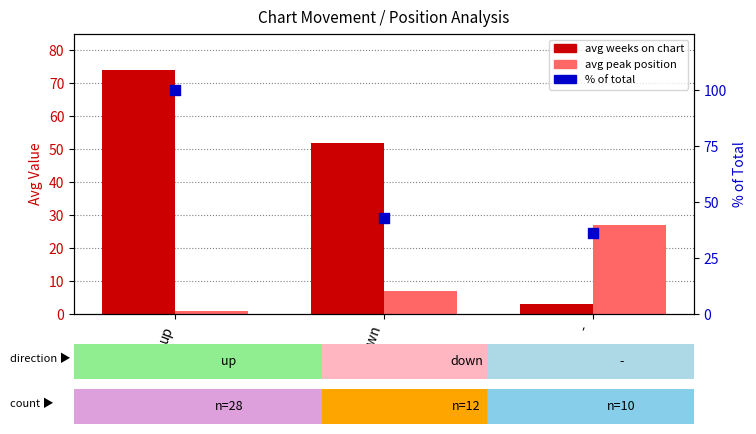

Is the value of avg weeks on chart at - greater than the value of avg peak position at -?

No